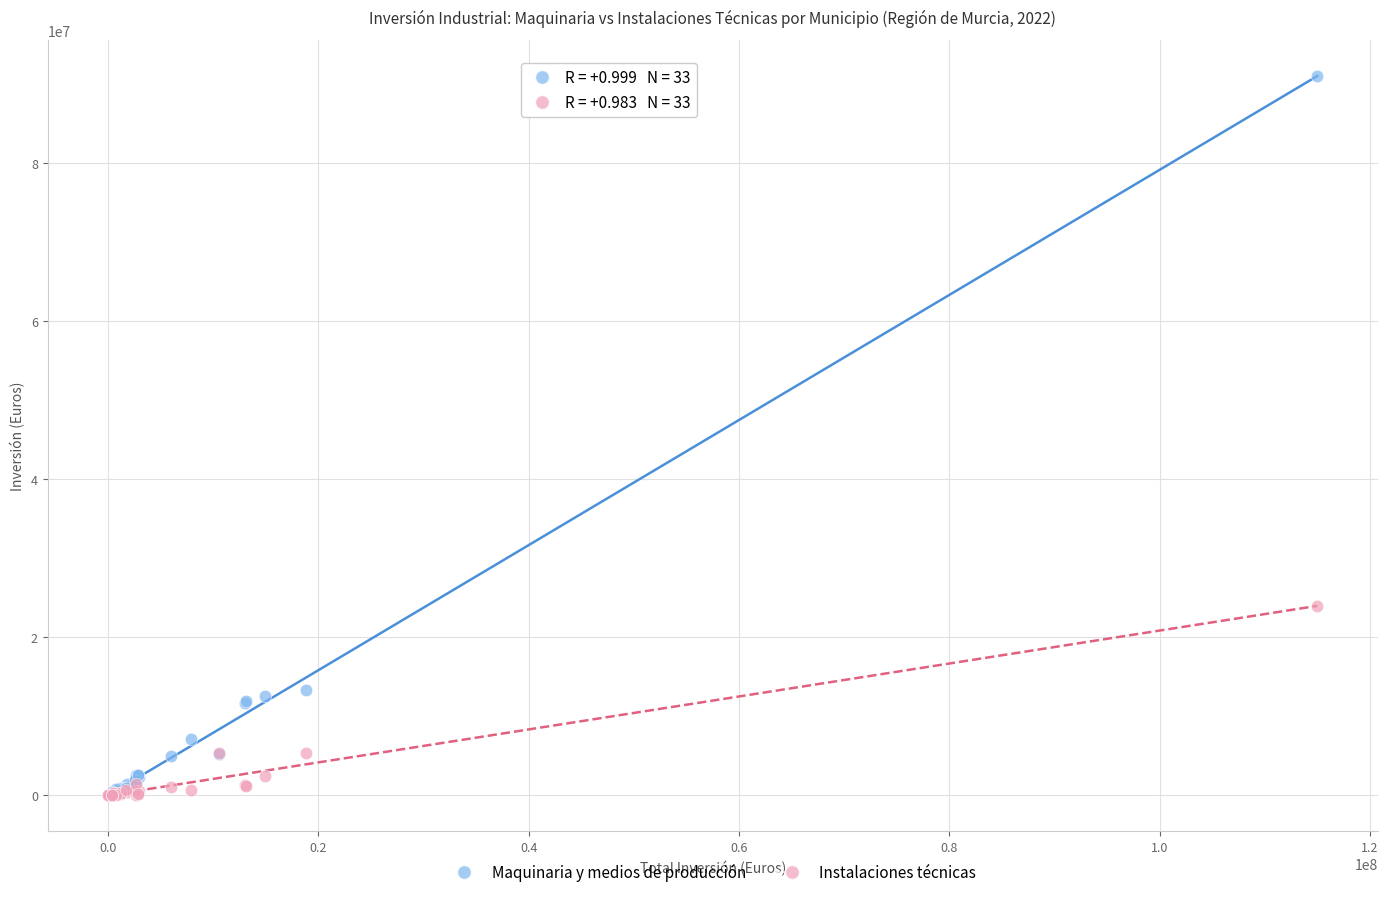

What are all the series names shown in the legend?

Maquinaria y medios de producción, Instalaciones técnicas